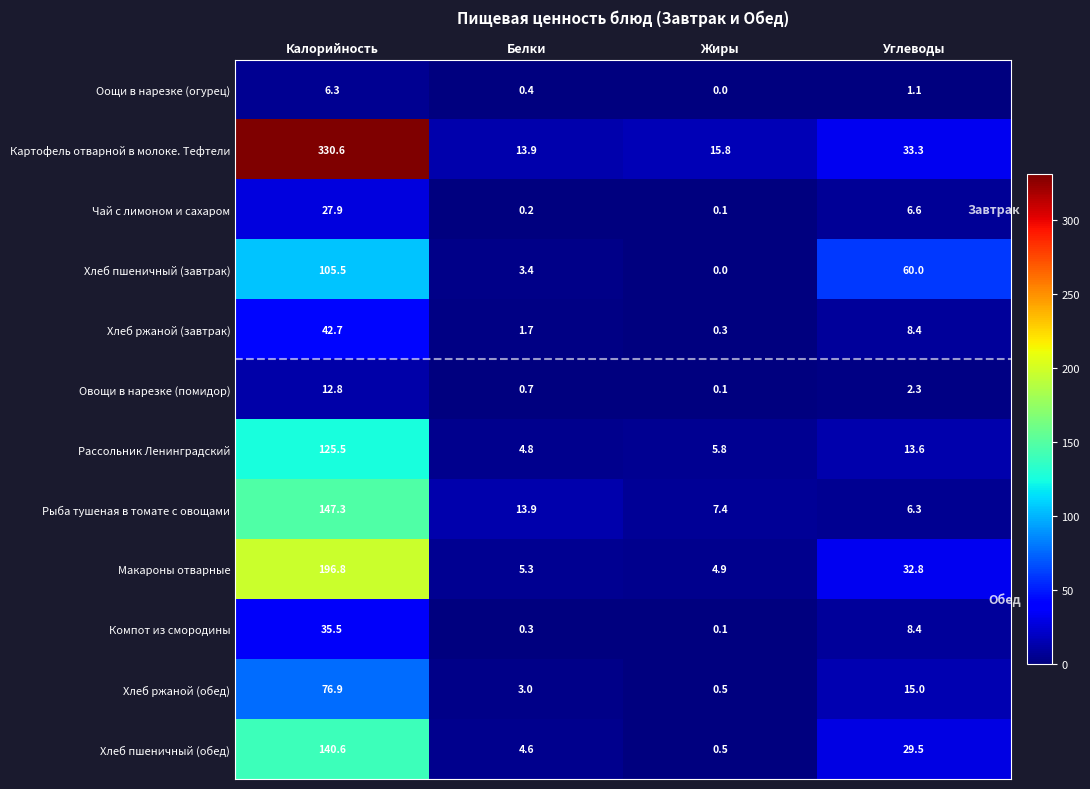

List the series in order of their peak value, highest first.

Картофель отварной в молоке. Тефтели, Макароны отварные, Рыба тушеная в томате с овощами, Хлеб пшеничный (обед), Рассольник Ленинградский, Хлеб пшеничный (завтрак), Хлеб ржаной (обед), Хлеб ржаной (завтрак), Компот из смородины, Чай с лимоном и сахаром, Овощи в нарезке (помидор), Оощи в нарезке (огурец)